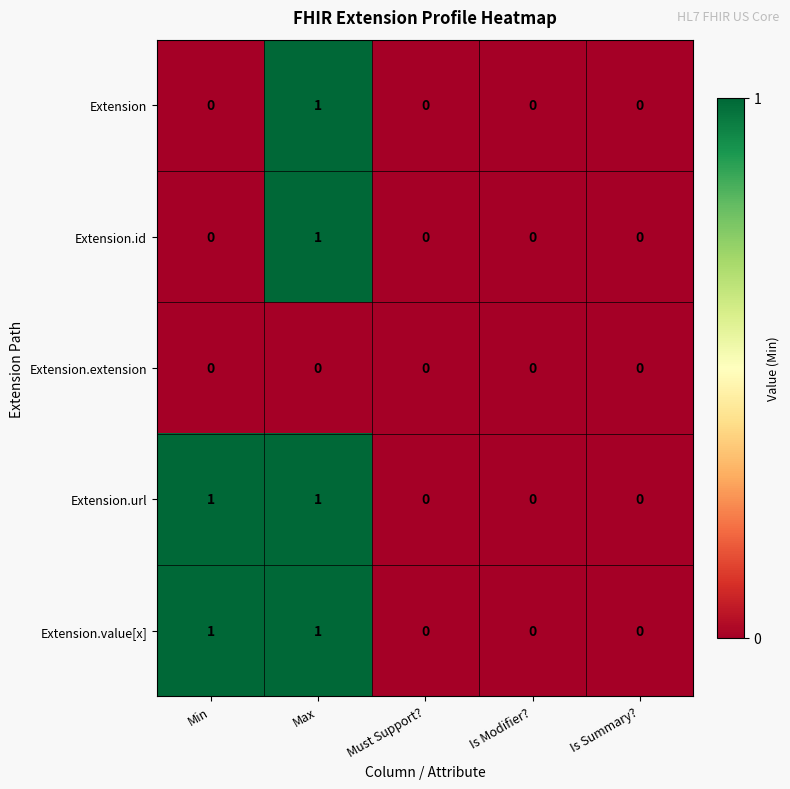

The value of Extension.url at Is Modifier? is 1. True or false?

False